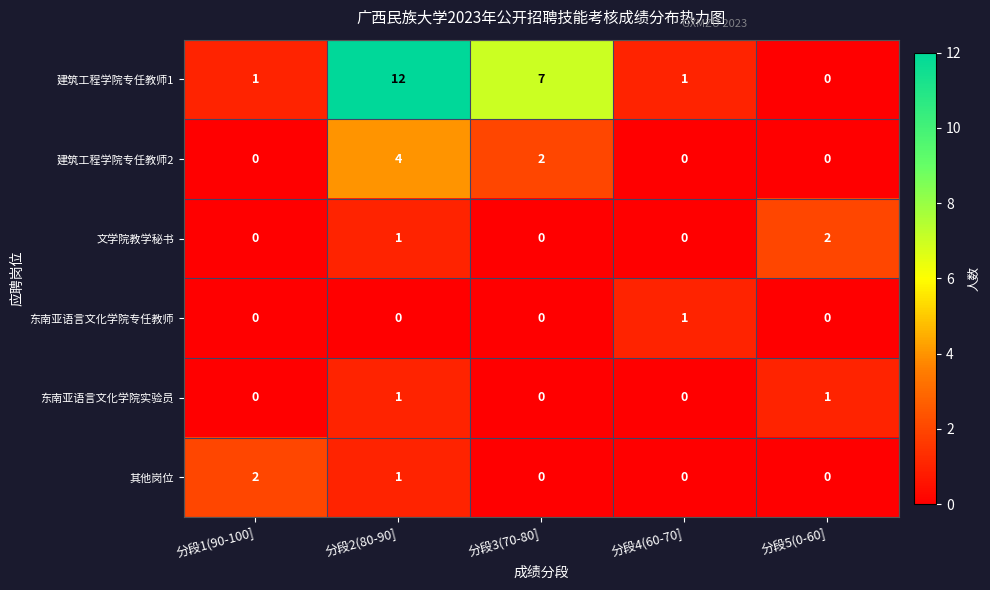

What is the average value of the 建筑工程学院专任教师1 series?

4